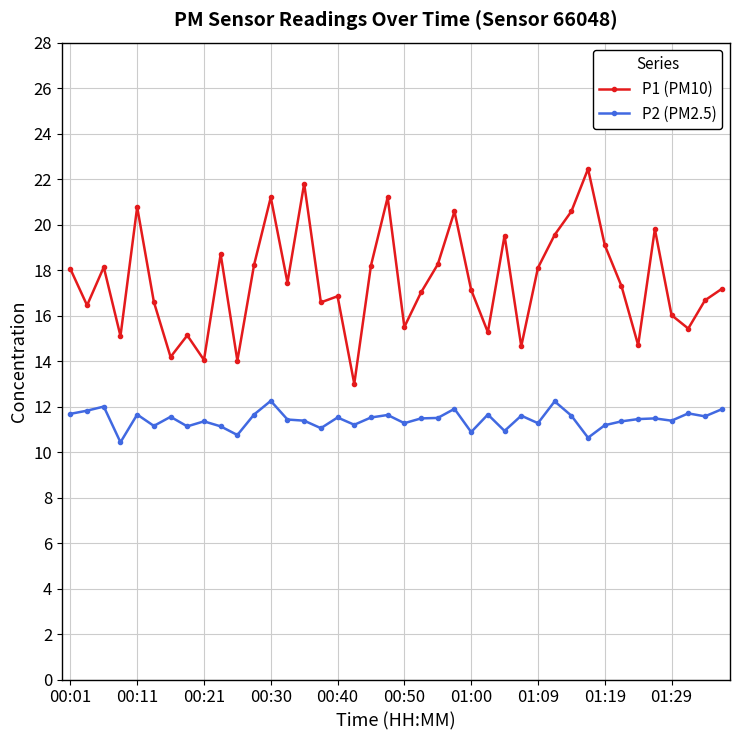

True or false: P2 (PM2.5) and P1 (PM10) intersect in this chart.

False